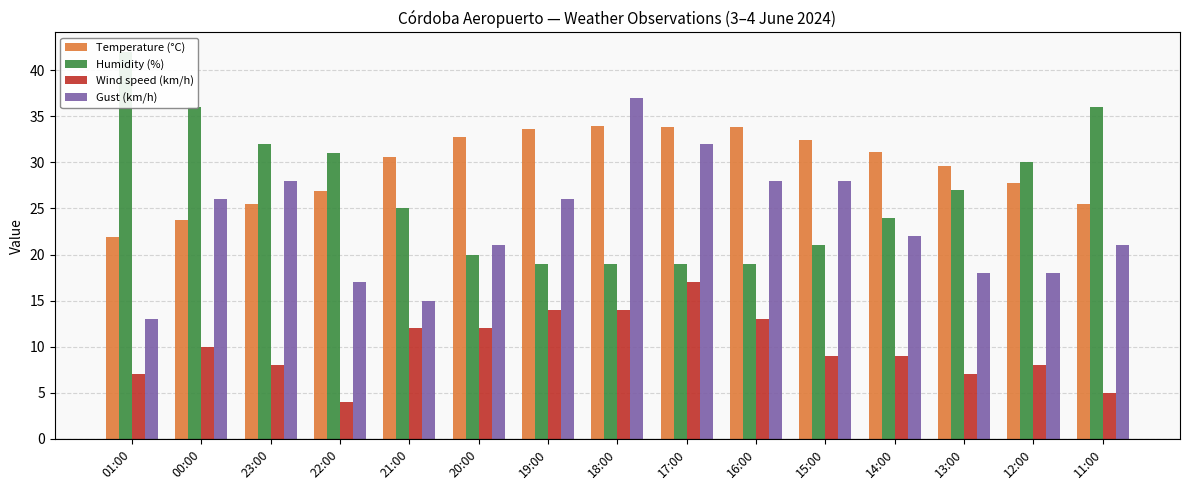

Which series has the largest range (max minus min)?

Gust (km/h)